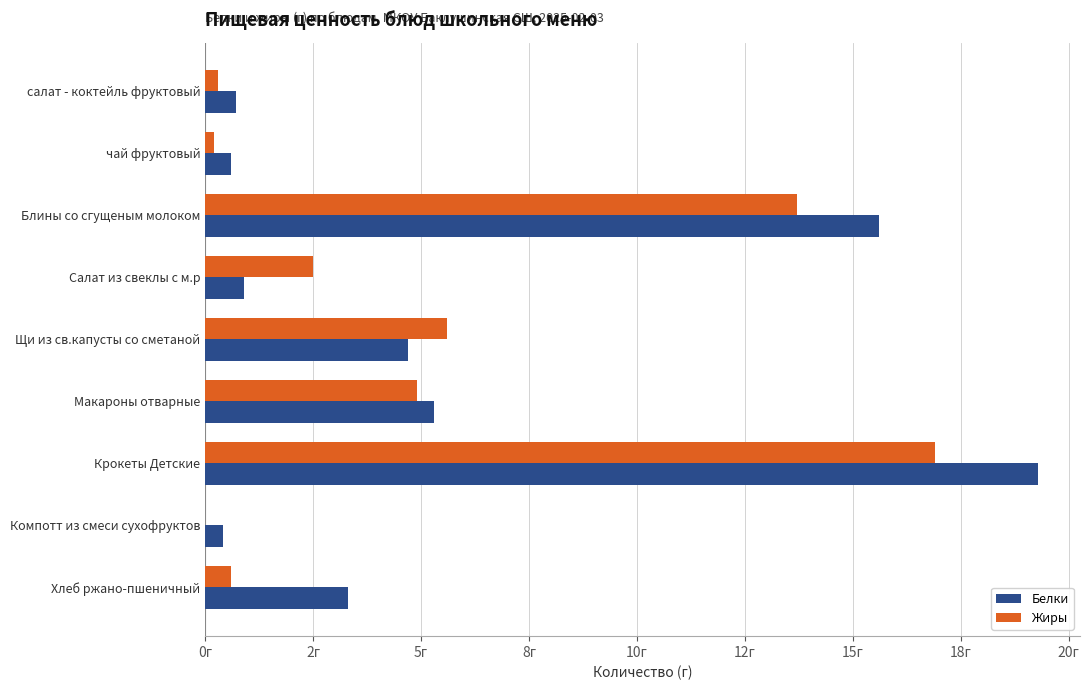

What are all the series names shown in the legend?

Белки, Жиры